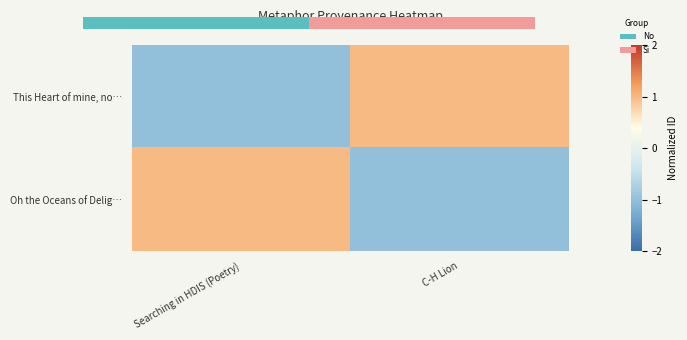

Is it true that This Heart of mine, no… equals 0.4 at C-H Lion?

False